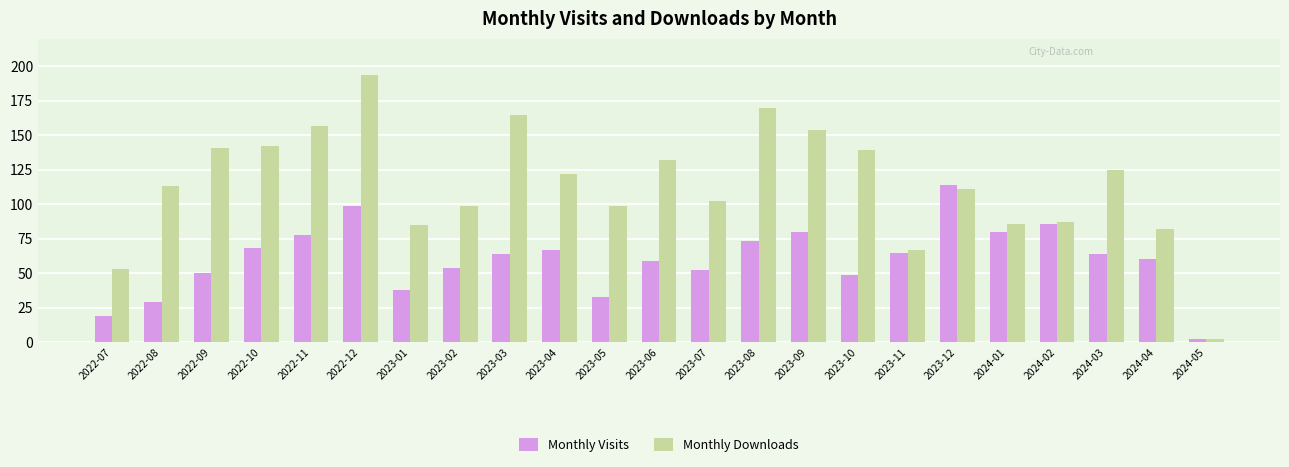

What is the minimum value shown in the chart?

2